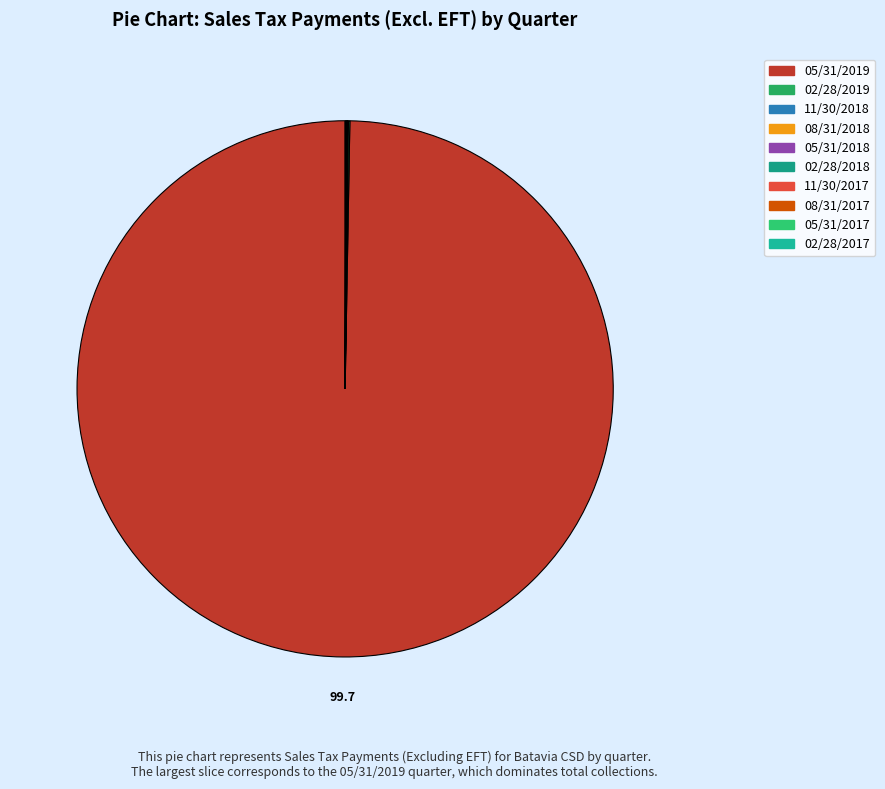

What is the largest slice in the pie chart?

05/31/2019